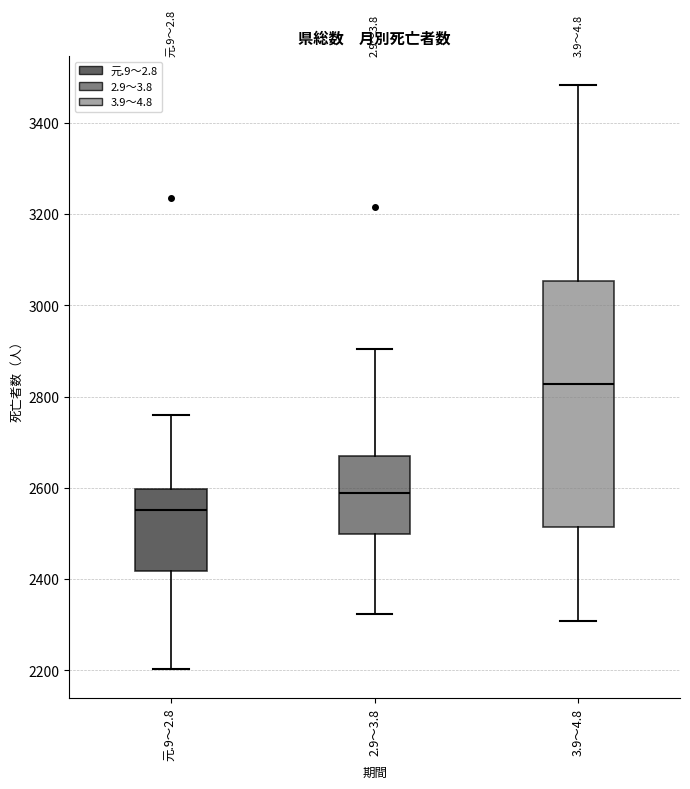

Which box's median line is the highest?

3.9～4.8